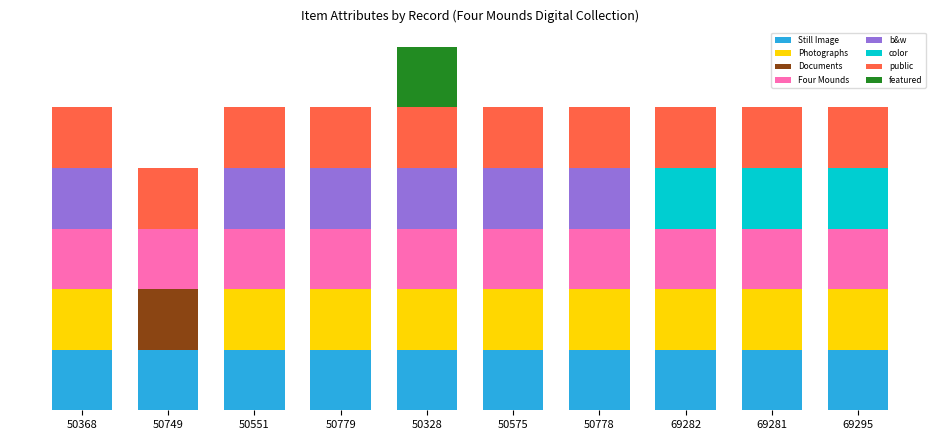

At how many categories does at least one series exceed 0?

10